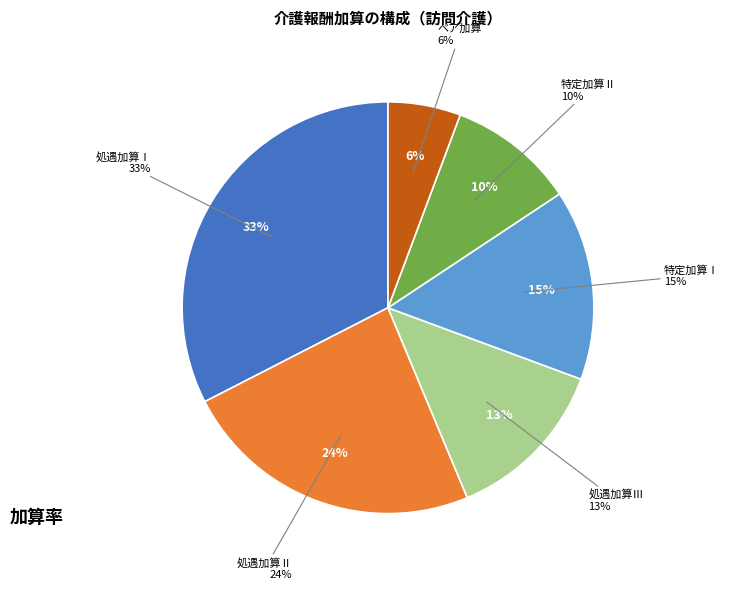

What percentage is NOT represented by 処遇加算Ⅲ?

86.9%